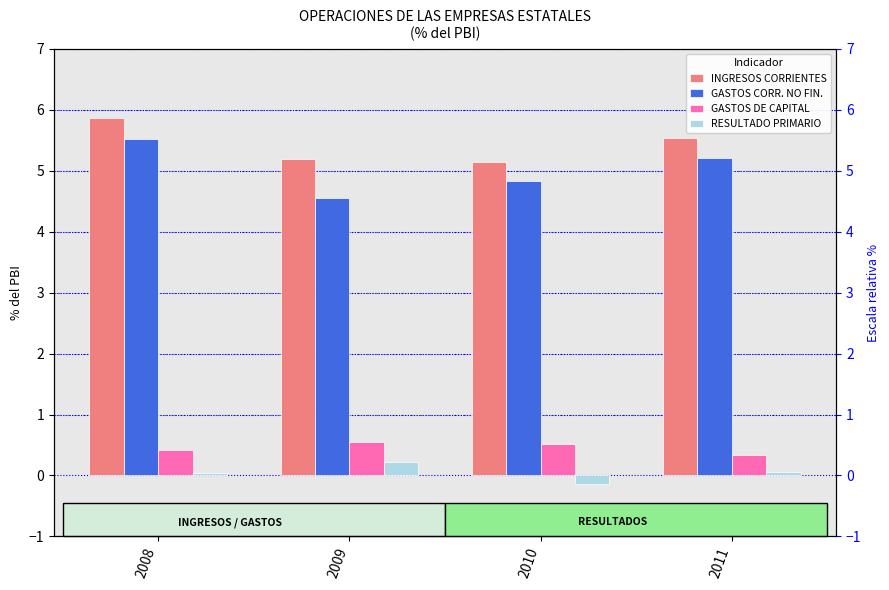

Is the value of GASTOS CORR. NO FIN. at 2008 greater than the value of RESULTADO PRIMARIO at 2010?

Yes